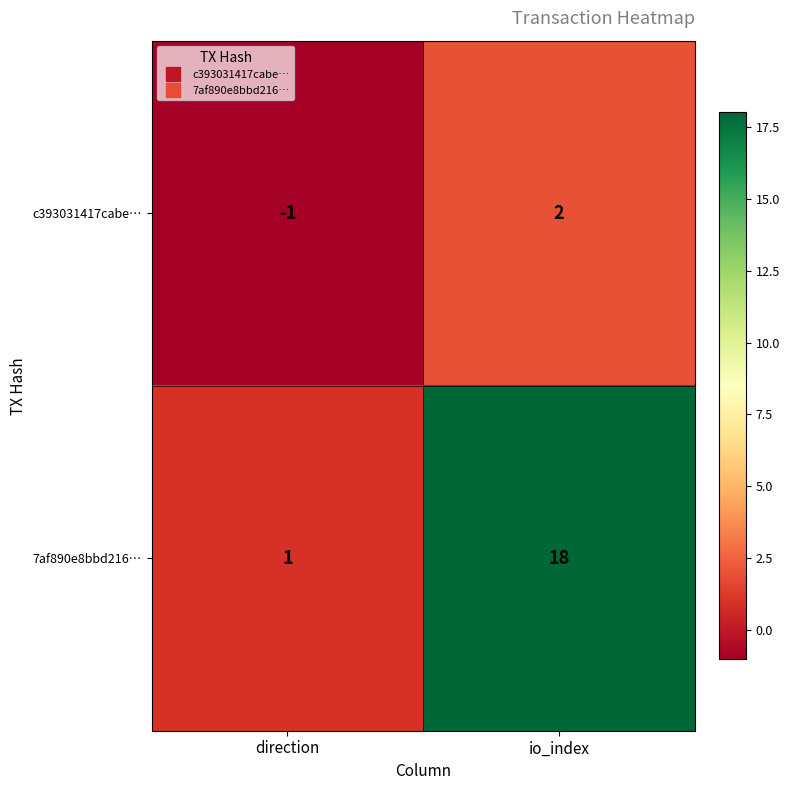

Rank the series by their maximum value, from lowest to highest.

c393031417cabe…, 7af890e8bbd216…